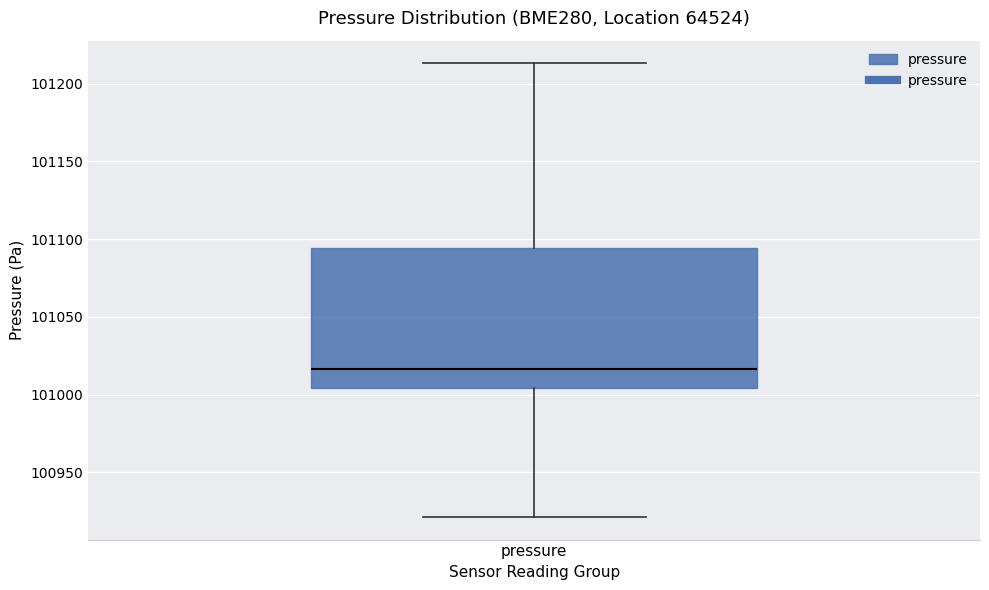

Read this box plot against the y-axis: the position of the median line, the range covered by the box, and the ends of both whiskers. The values are not printed on the chart, so give them approximately, as read against the axis.

median 101015, box 101005 to 101095, whiskers 100920 to 101215